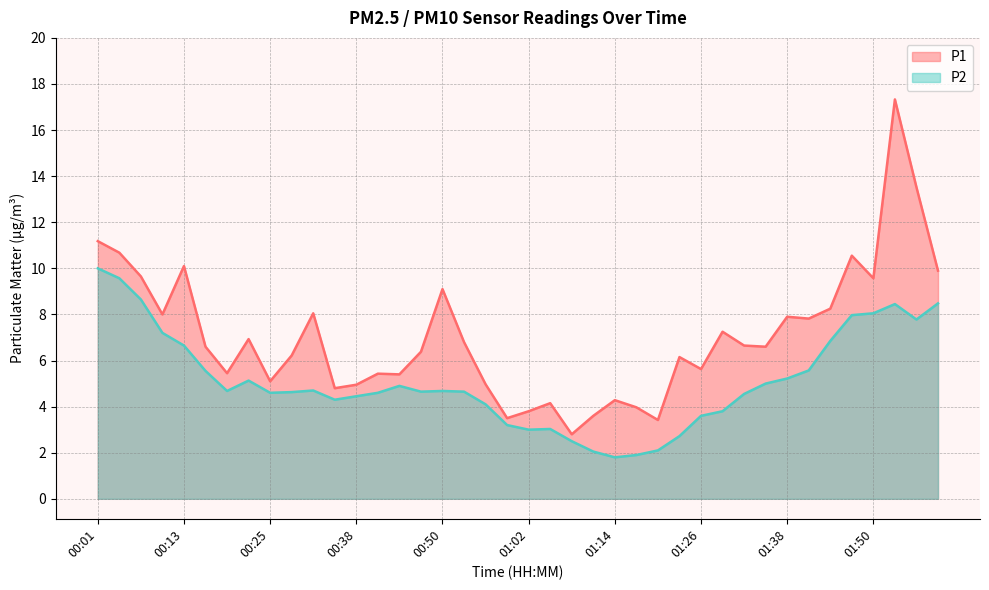

Reading left to right, what are all the values shown in this chart?

P1: 00:01=11.2	00:04=10.7	00:07=9.7	00:10=8.0	00:13=10.1	00:16=6.6	00:19=5.5	00:22=6.9	00:25=5.1	00:28=6.2	00:31=8.1	00:34=4.8	00:38=5.0	00:41=5.4	00:44=5.4	00:47=6.4	00:50=9.1	00:53=6.8	00:56=5.0	00:59=3.5	01:02=3.8	01:05=4.2	01:08=2.8	01:11=3.6	01:14=4.3	01:17=4.0	01:20=3.4	01:23=6.2	01:26=5.6	01:29=7.2	01:32=6.7	01:35=6.6	01:38=7.9	01:41=7.8	01:44=8.2	01:47=10.6	01:50=9.6	01:53=17.3	01:56=13.5	01:59=9.9
P2: 00:01=10.0	00:04=9.6	00:07=8.7	00:10=7.2	00:13=6.7	00:16=5.5	00:19=4.7	00:22=5.1	00:25=4.6	00:28=4.6	00:31=4.7	00:34=4.3	00:38=4.5	00:41=4.6	00:44=4.9	00:47=4.7	00:50=4.7	00:53=4.7	00:56=4.1	00:59=3.2	01:02=3.0	01:05=3.0	01:08=2.5	01:11=2.0	01:14=1.8	01:17=1.9	01:20=2.1	01:23=2.7	01:26=3.6	01:29=3.8	01:32=4.5	01:35=5.0	01:38=5.2	01:41=5.6	01:44=6.8	01:47=8.0	01:50=8.1	01:53=8.4	01:56=7.8	01:59=8.5